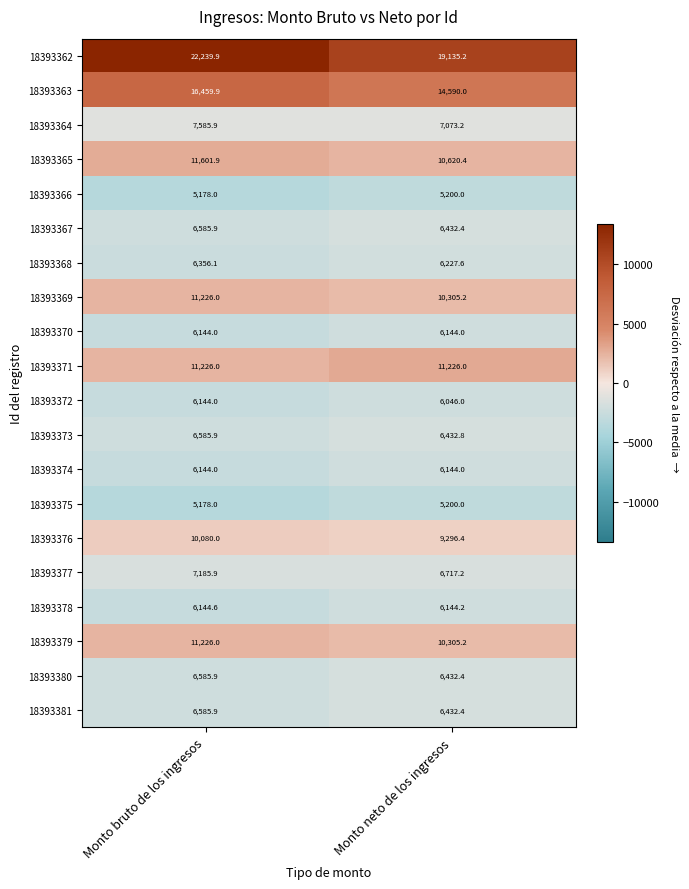

At which category is the sum across all series the highest?

Monto bruto de los ingresos